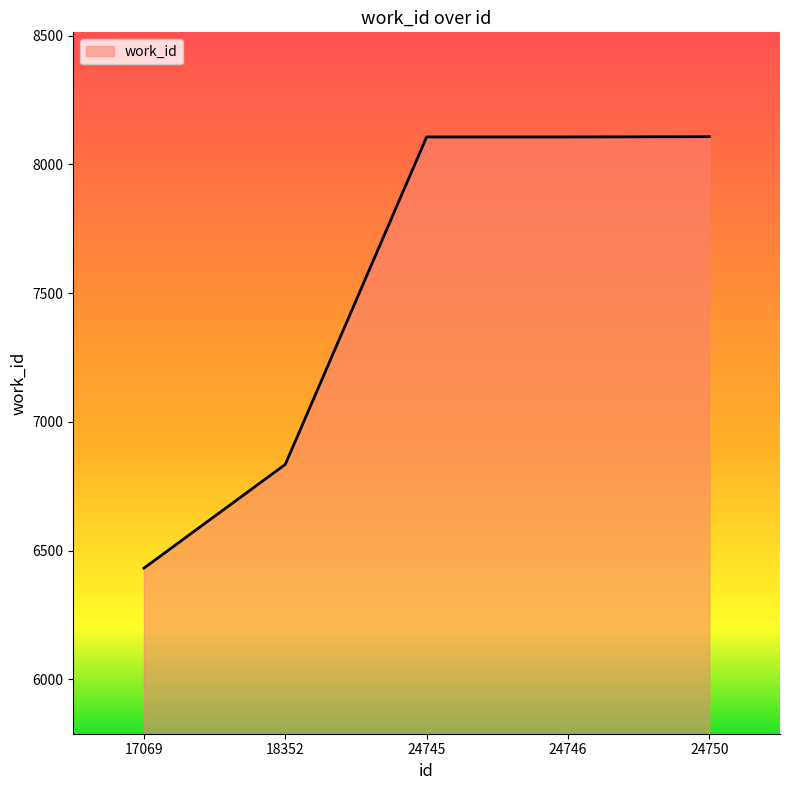

What is the ratio of the value at 24750 to the value at 24745?

1.0